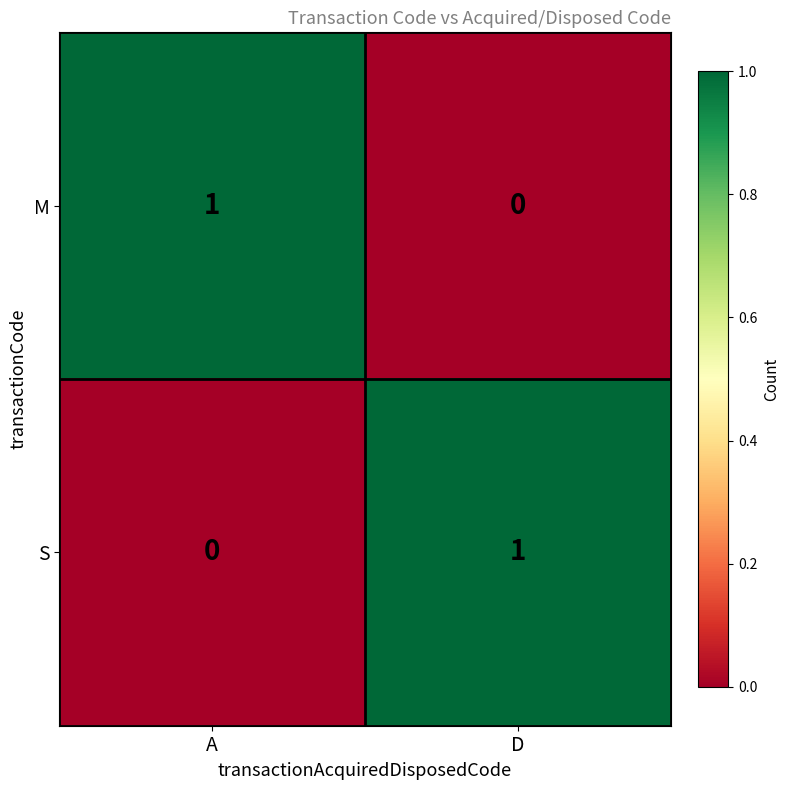

Reading right to left, what are all the values shown in this chart?

M: D=0	A=1
S: D=1	A=0